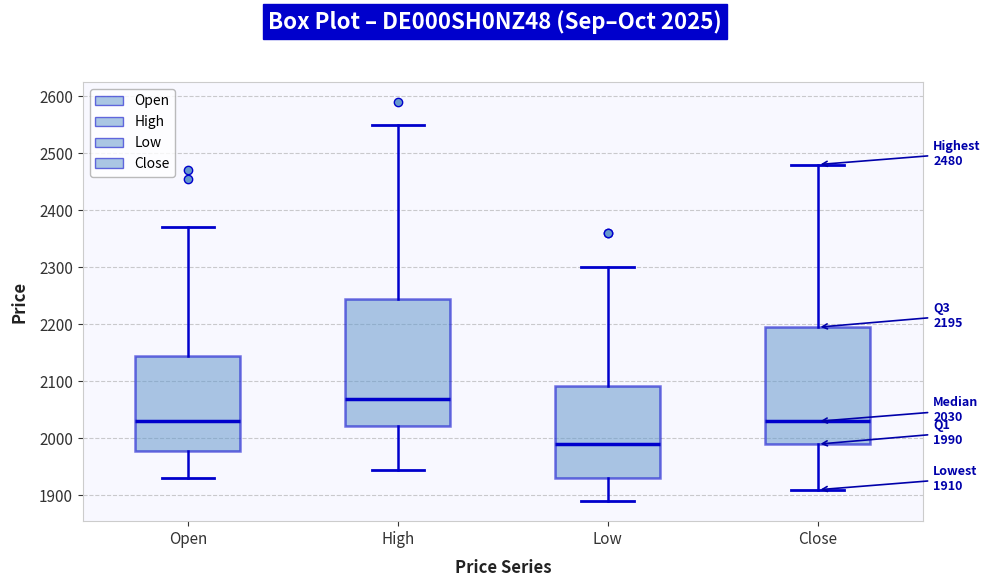

Which box has the highest median line?

High